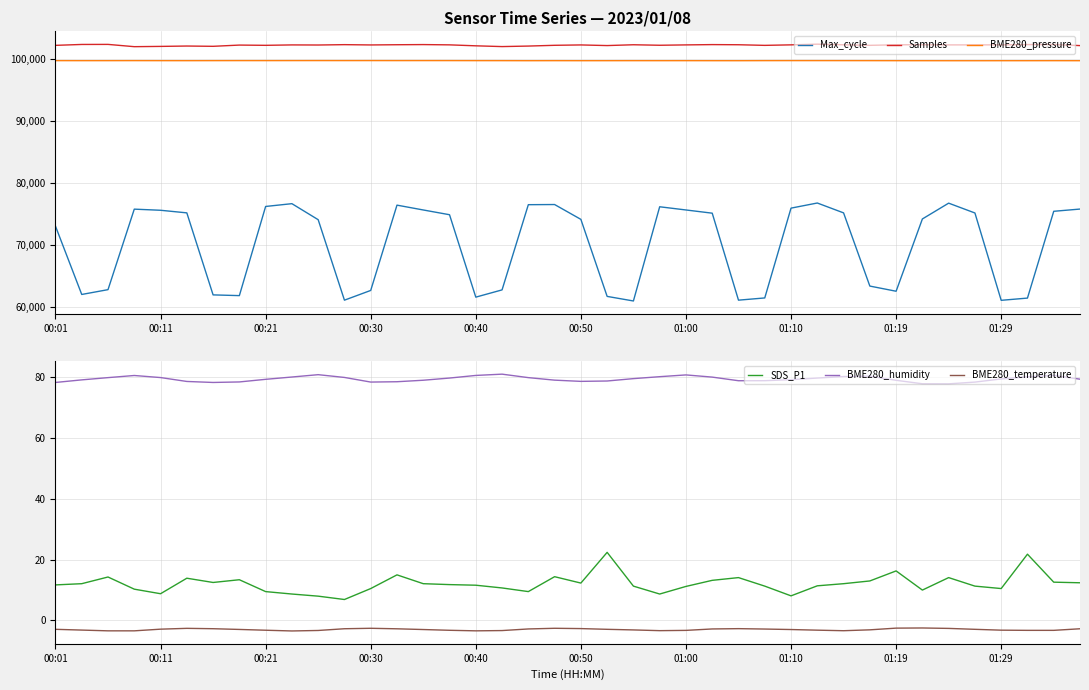

True or false: BME280_pressure and Max_cycle cross at least once.

False